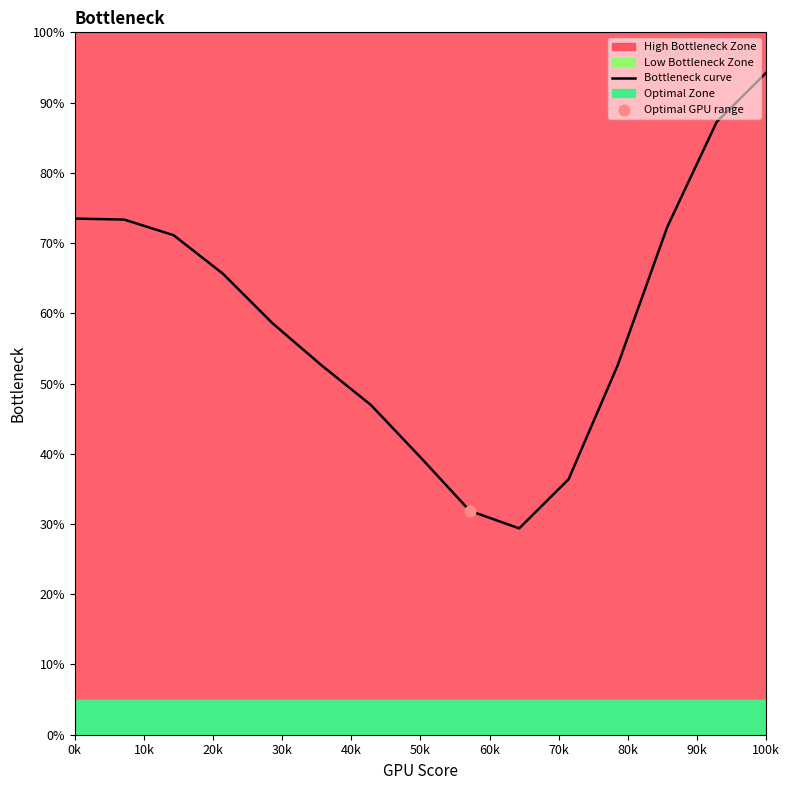

At which label does Bottleneck curve reach its peak?

100k